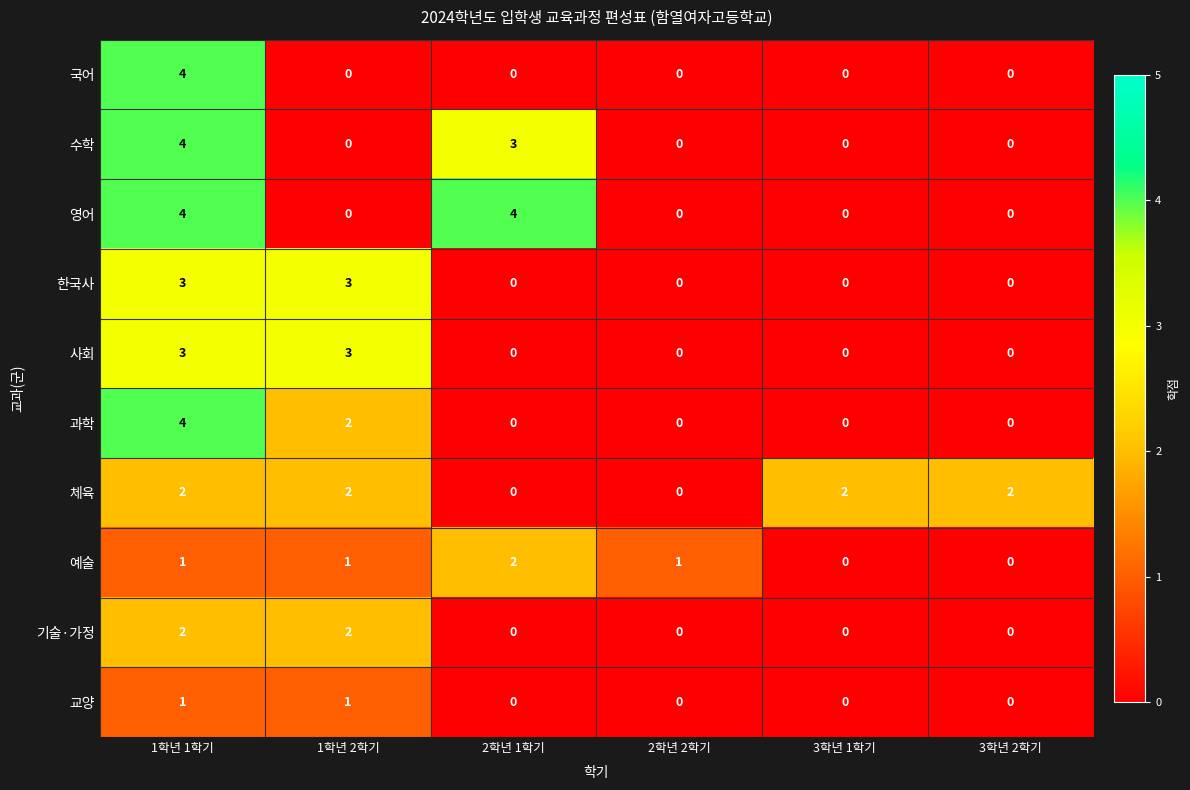

At which label does 국어 reach its peak?

1학년 1학기